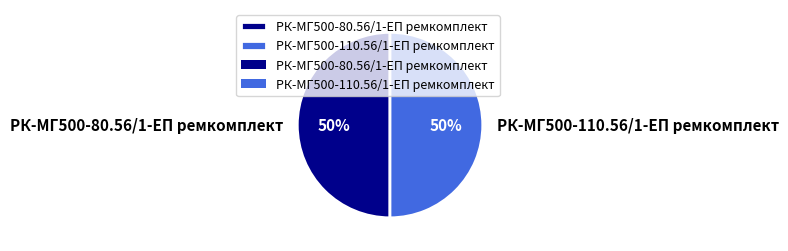

To the nearest percent, what portion does РК-МГ500-80.56/1-ЕП ремкомплект represent?

50%